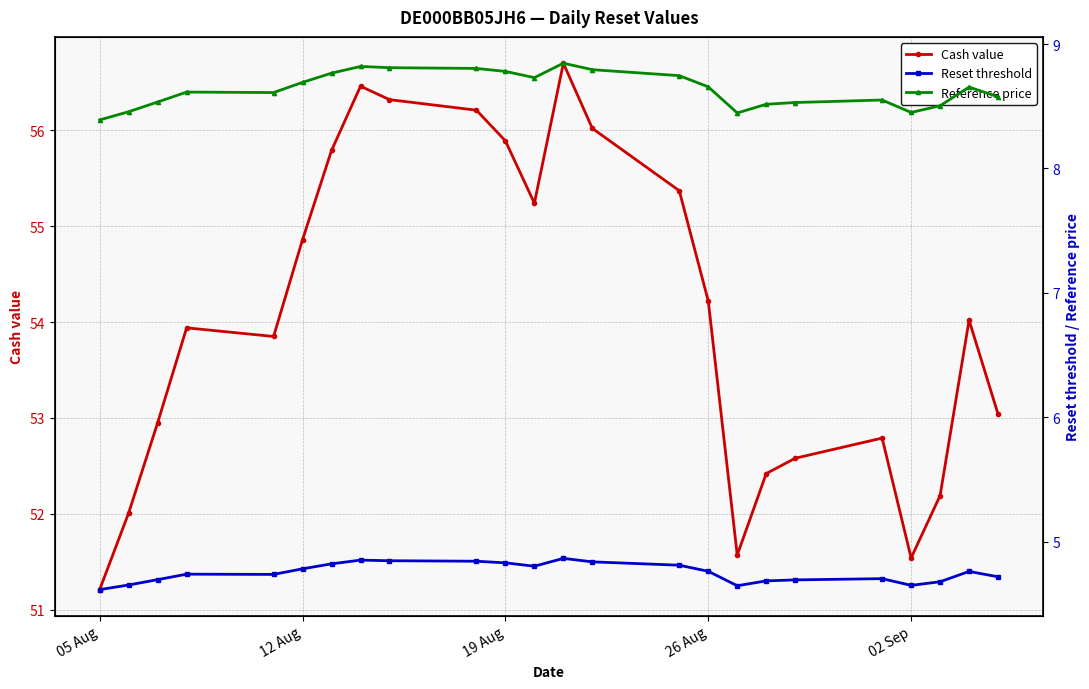

How many interior local peaks does the Reference price series have?

5